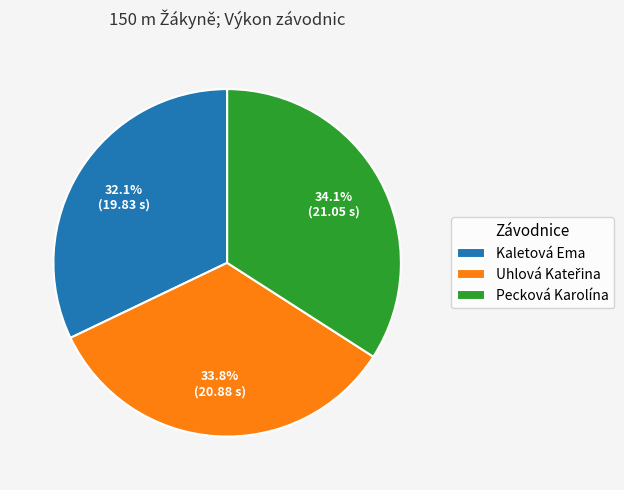

Is there a majority slice in this chart?

No